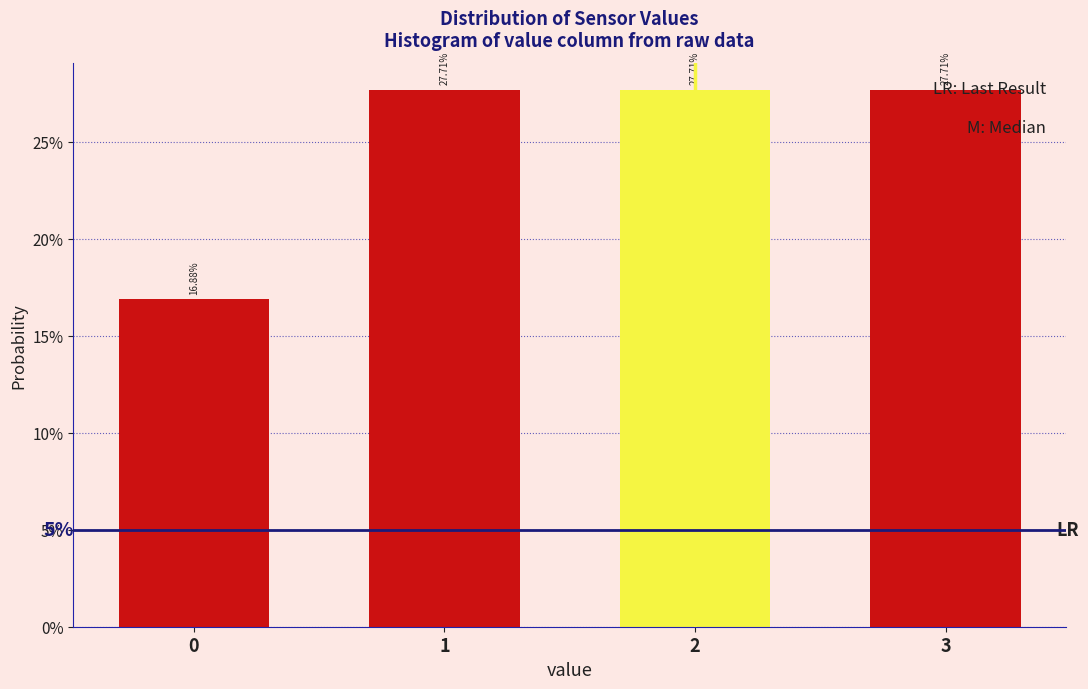

Does the chart contain any negative values?

No